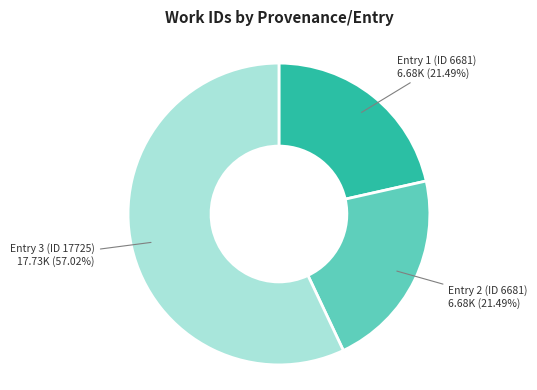

Is there any slice that represents more than half of the pie?

Yes